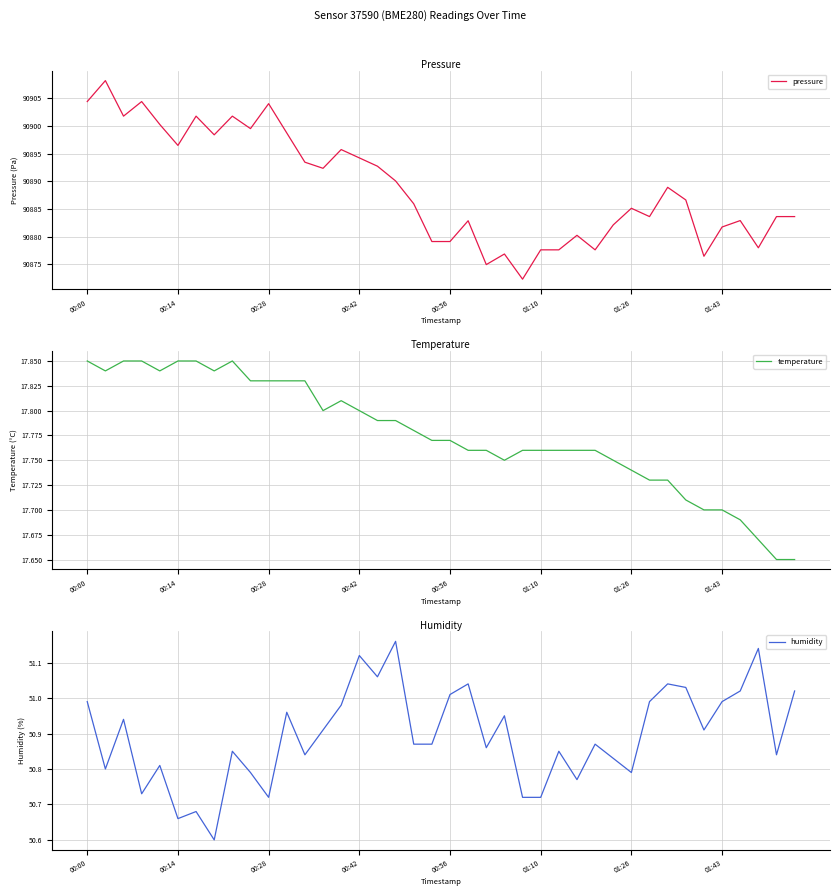

What is the maximum value for pressure?

90908.2